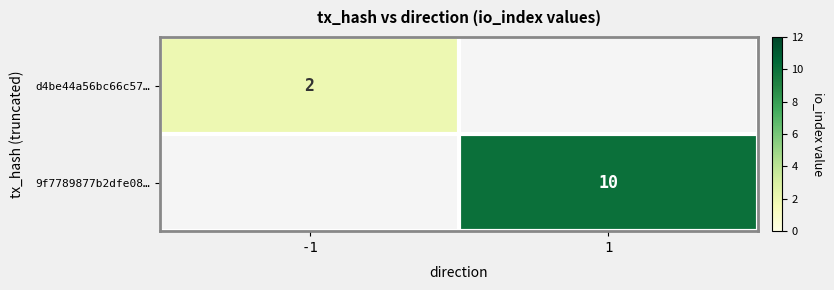

The 9f7789877b2dfe08… series shows 10 at 1. True or false?

True